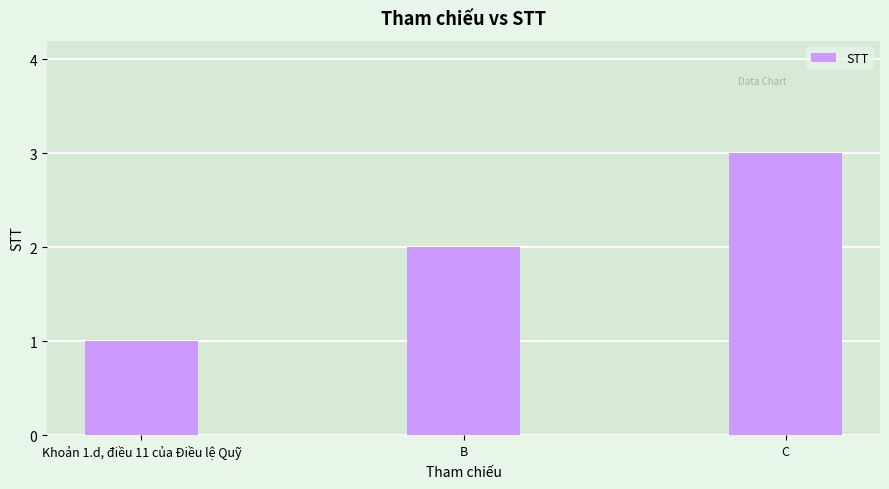

Reading left to right, list all the values displayed in this chart.

1	2	3